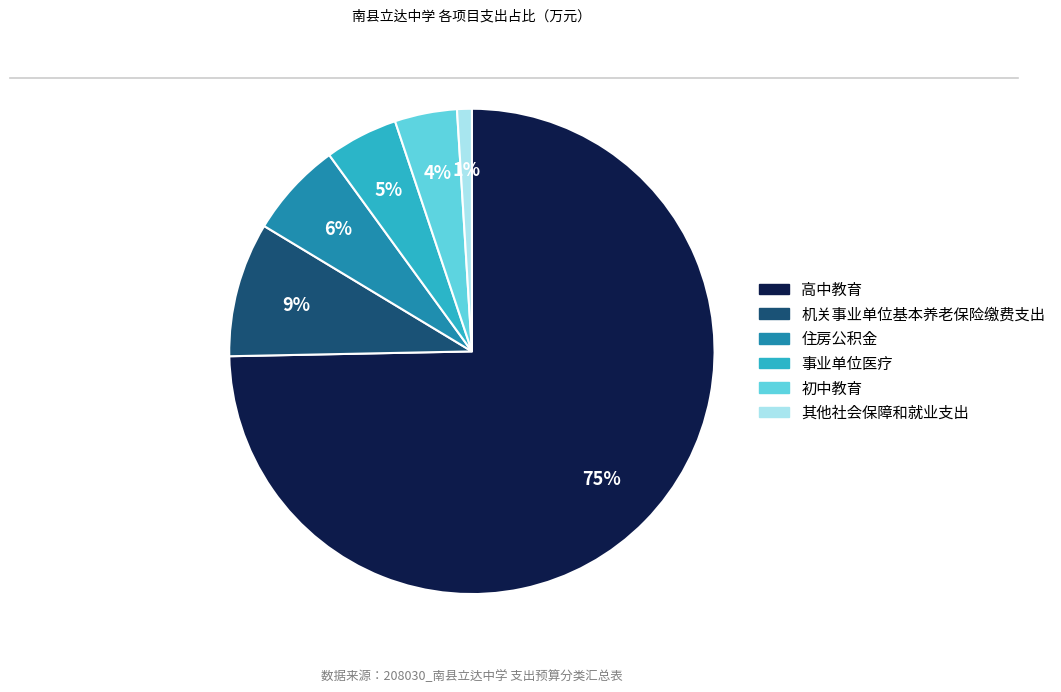

To the nearest percent, what is the combined percentage of 初中教育 and 机关事业单位基本养老保险缴费支出?

13%